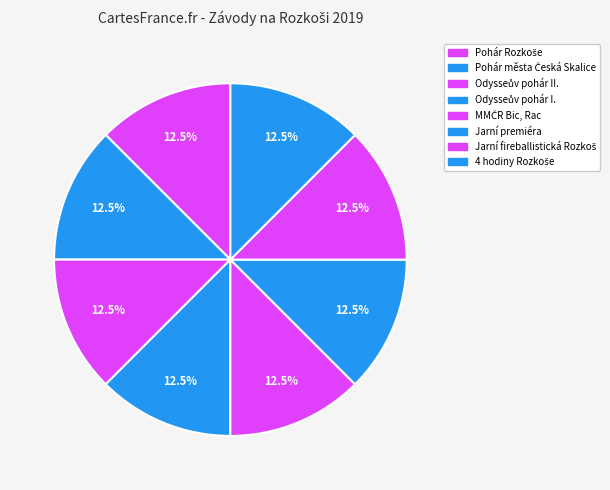

What is the ratio of the value at MMČR Bic, Rac to the value at Jarní fireballistická Rozkoš?

1.0